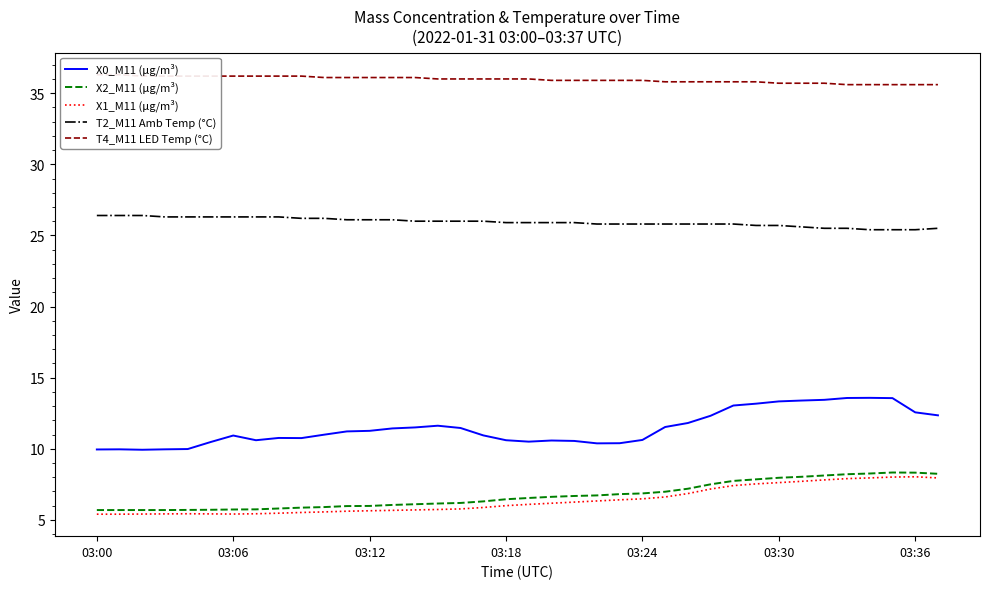

What are all the series names shown in the legend?

X0_M11 (μg/m³), X2_M11 (μg/m³), X1_M11 (μg/m³), T2_M11 Amb Temp (°C), T4_M11 LED Temp (°C)